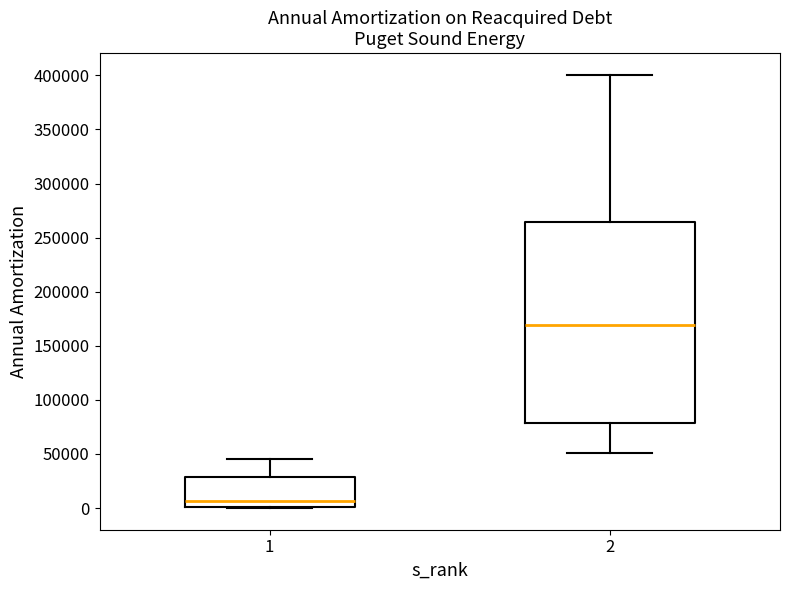

Reading left to right, transcribe this box plot: for each box, give where its median line is, the range the box spans, and where its two whiskers end, as read against the y-axis. The values are not printed on the chart, so give them approximately, as read against the axis.

1: median 5000, box 0 to 30000, whiskers 0 to 45000
2: median 170000, box 80000 to 265000, whiskers 50000 to 400000